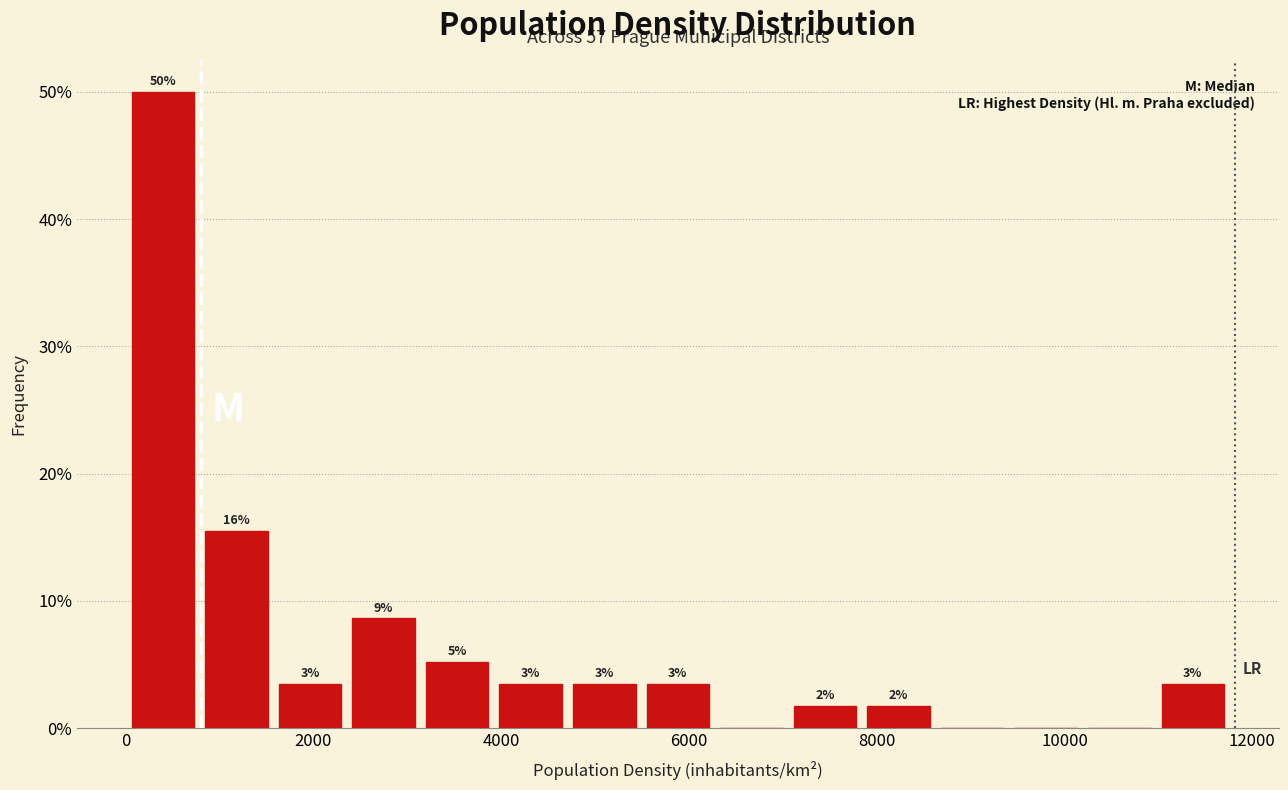

Read against the x-axis, roughly where is the centre of the tallest bar?

400